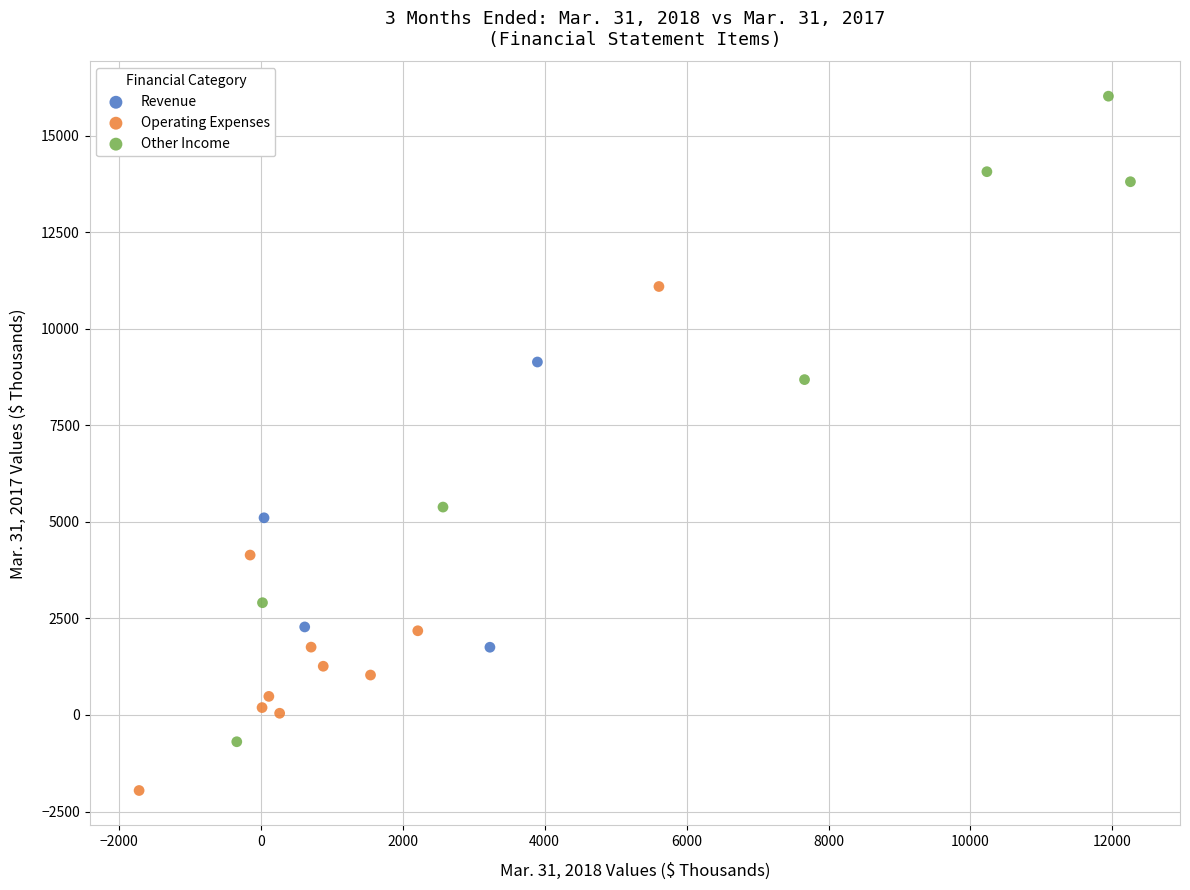

Which series contains the lowest Y value?

Operating Expenses